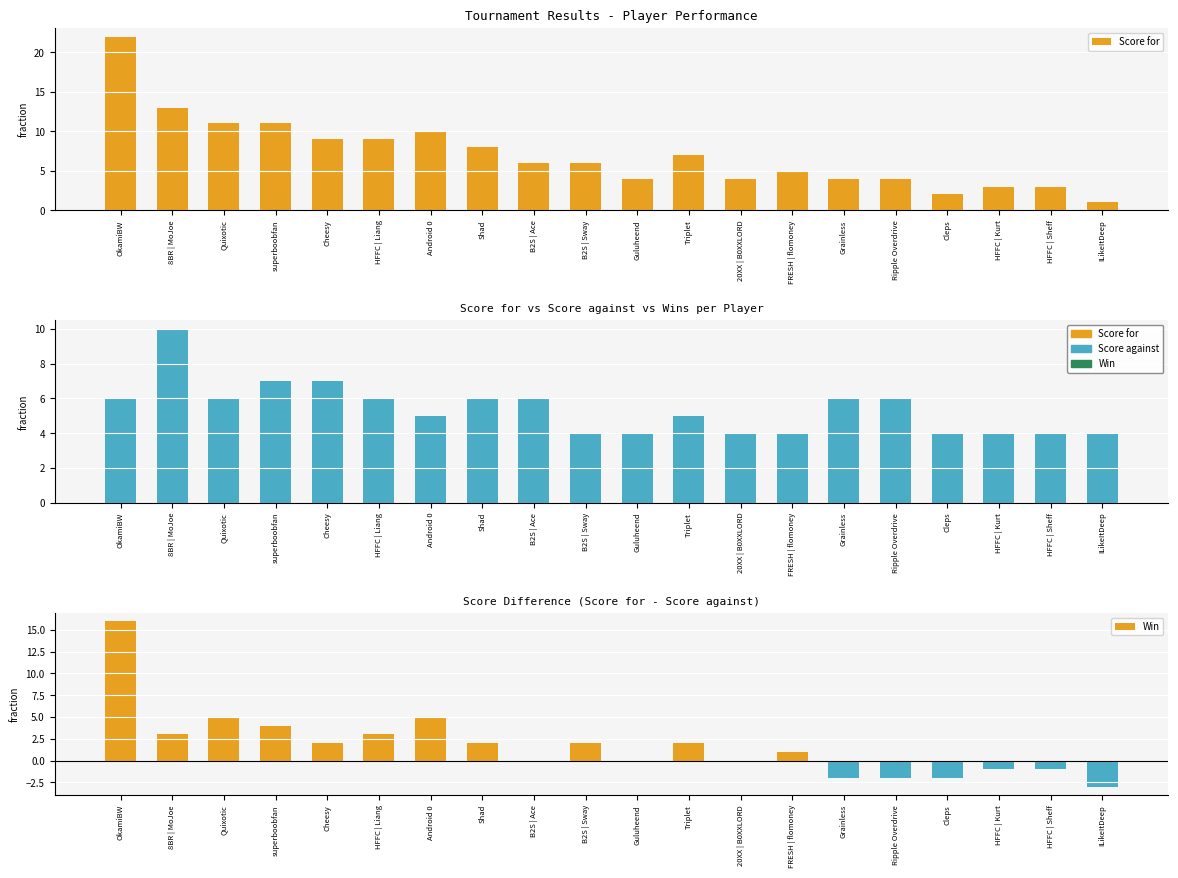

Are the bars horizontal?

No